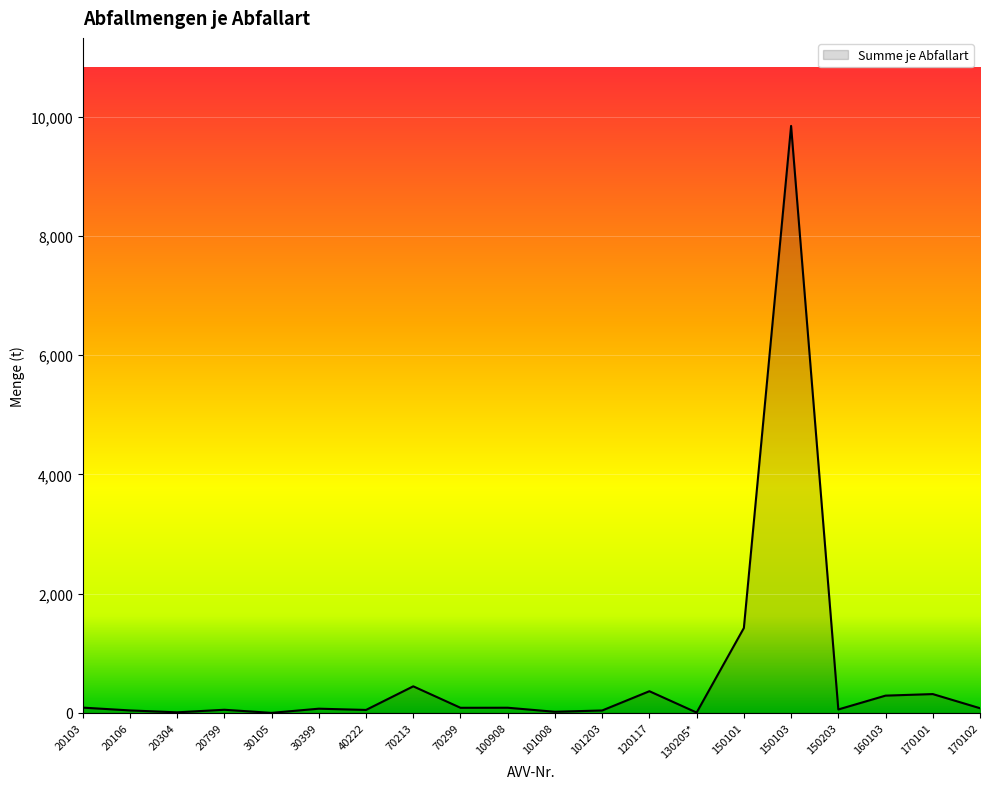

What is the ratio of the value at 170101 to the value at 70213?

0.7